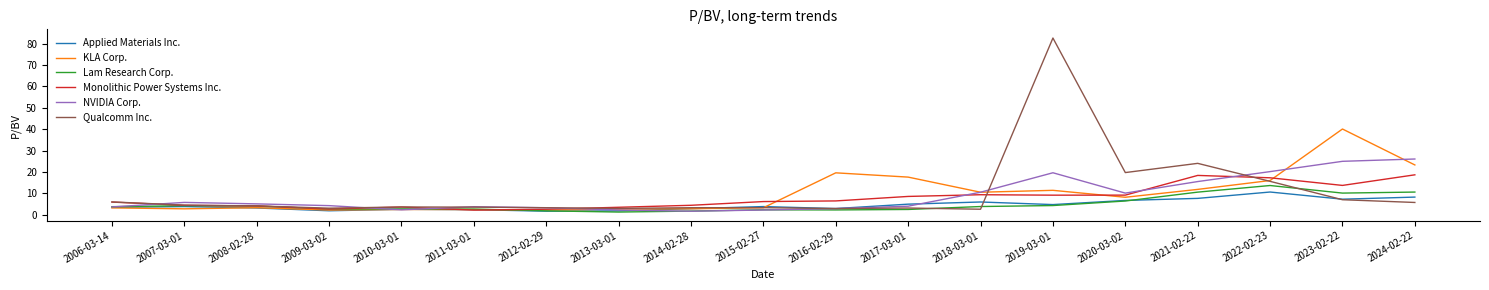

What are all the series names shown in the legend?

Applied Materials Inc., KLA Corp., Lam Research Corp., Monolithic Power Systems Inc., NVIDIA Corp., Qualcomm Inc.